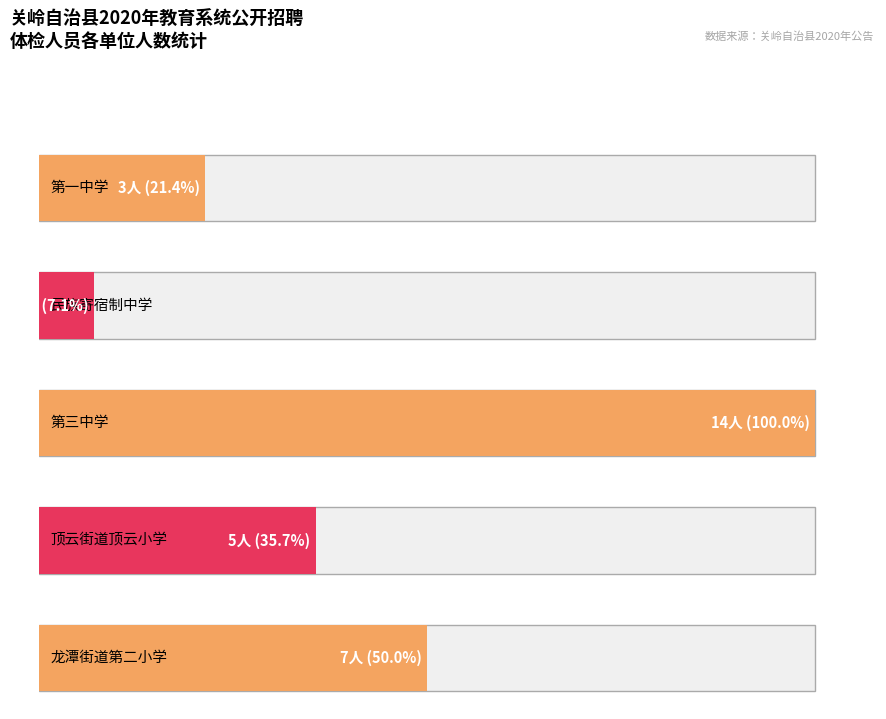

Between 关岭自治县民族寄宿制中学 and 关岭自治县第一中学, which is larger?

关岭自治县第一中学